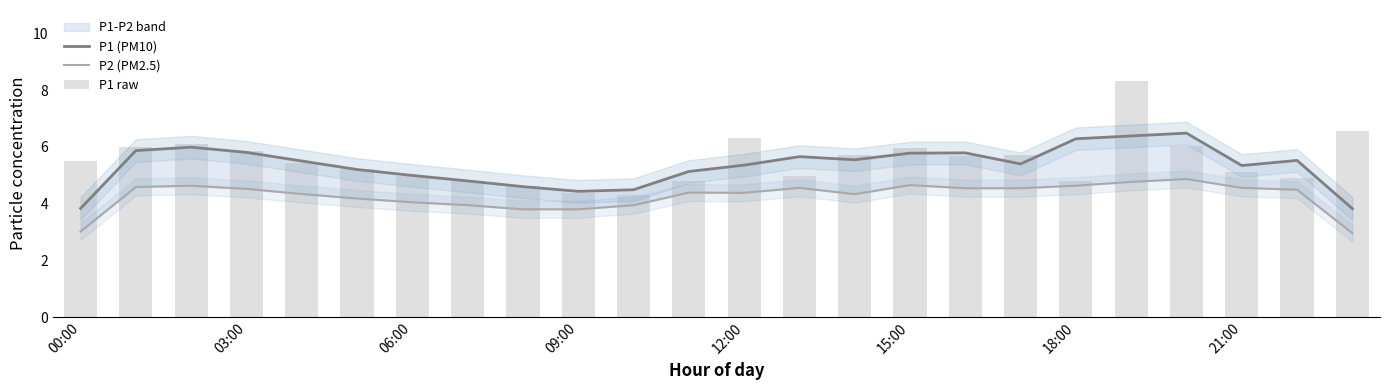

What position from the left is 06:00?

3